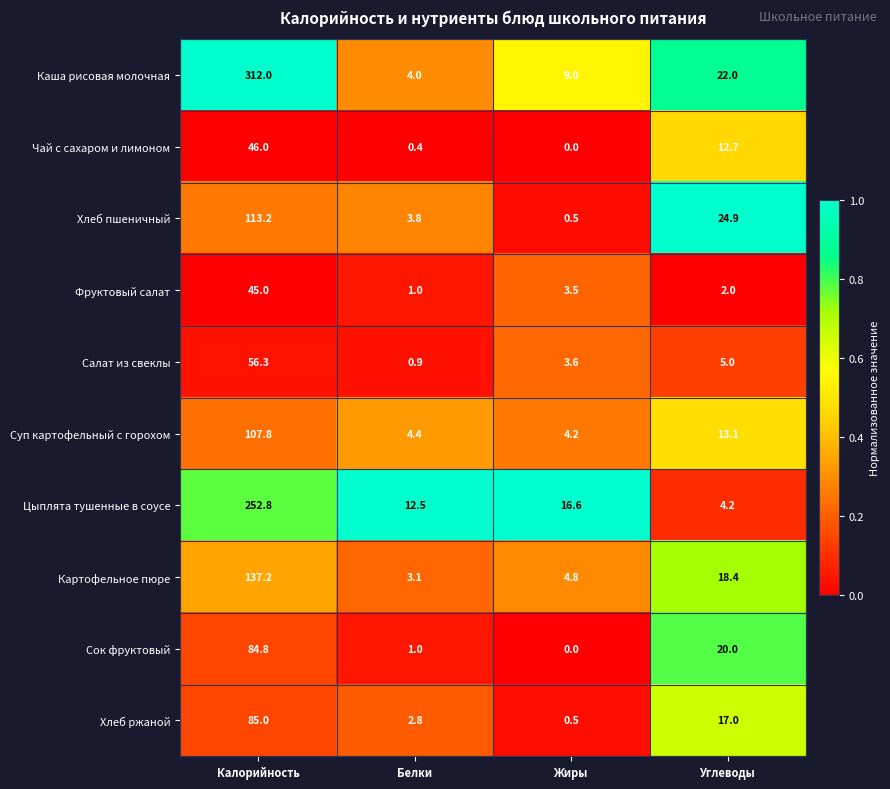

At which label does Картофельное пюре first exceed 18?

Калорийность